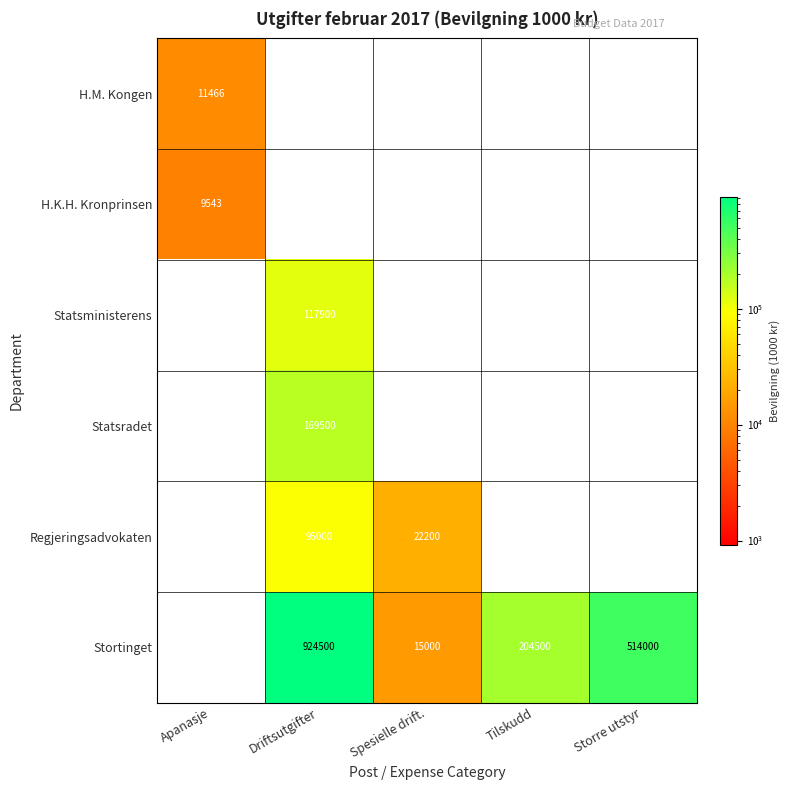

At which category is the sum across all series the highest?

Driftsutgifter